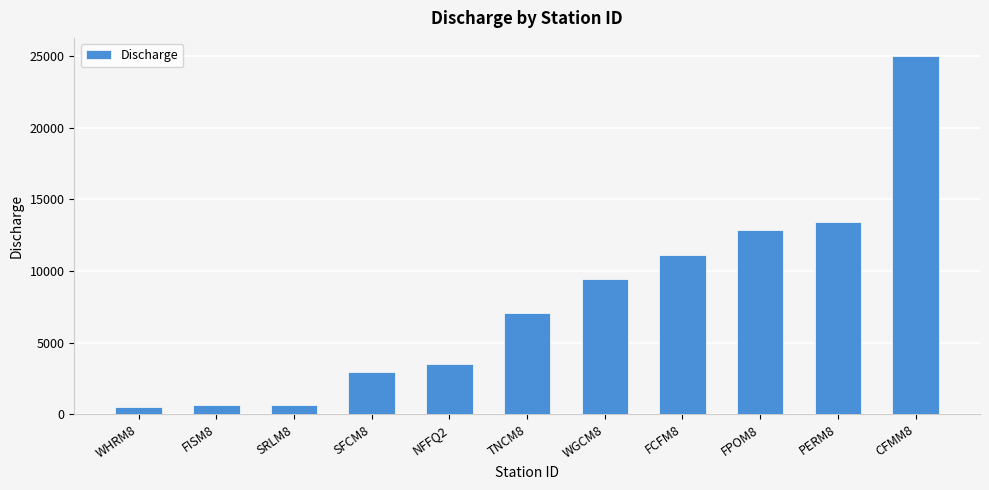

Does the chart contain any negative values?

No